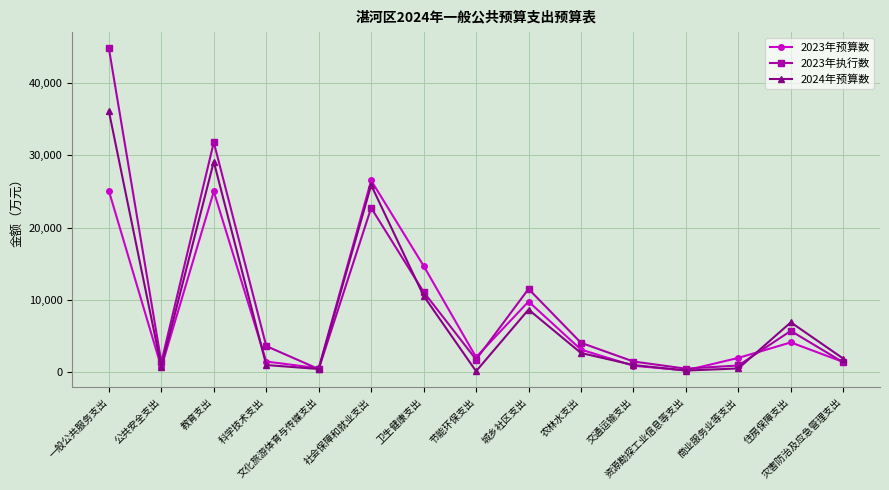

Between 交通运输支出 and 资源勘探工业信息等支出, which series saw the biggest shift?

2023年执行数